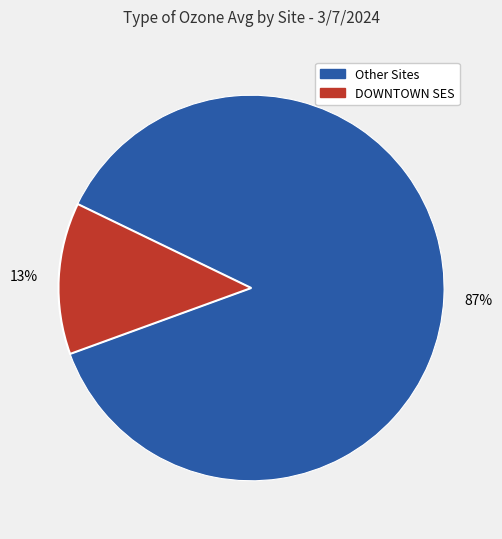

Does any single category account for the majority?

Yes